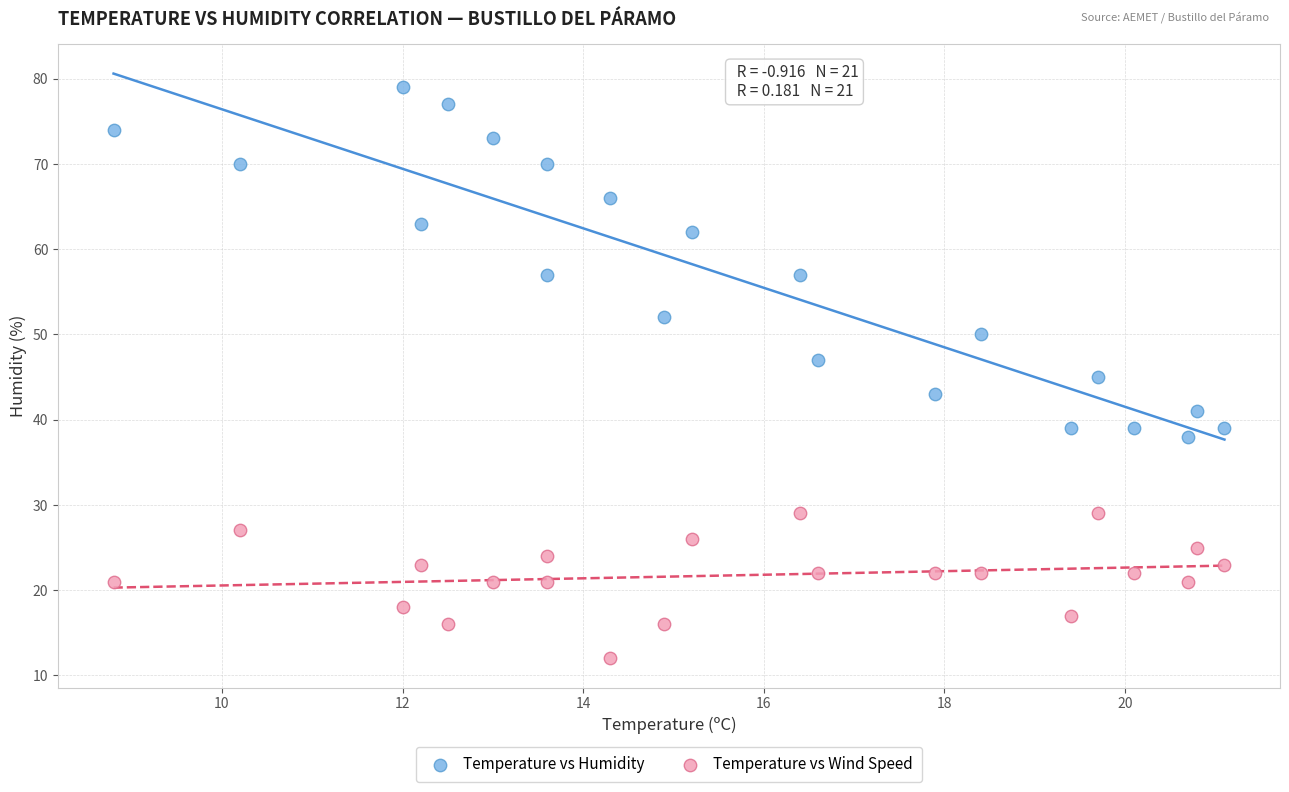

What are all the series names shown in the legend?

Temperature vs Humidity, Temperature vs Wind Speed